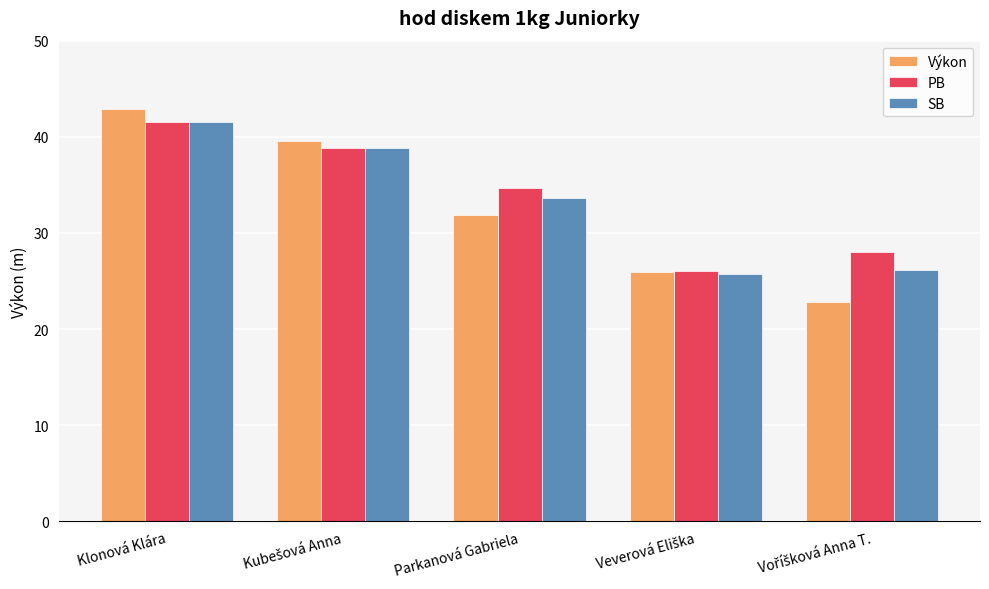

Is it true that PB equals 23.0 at Parkanová Gabriela?

False